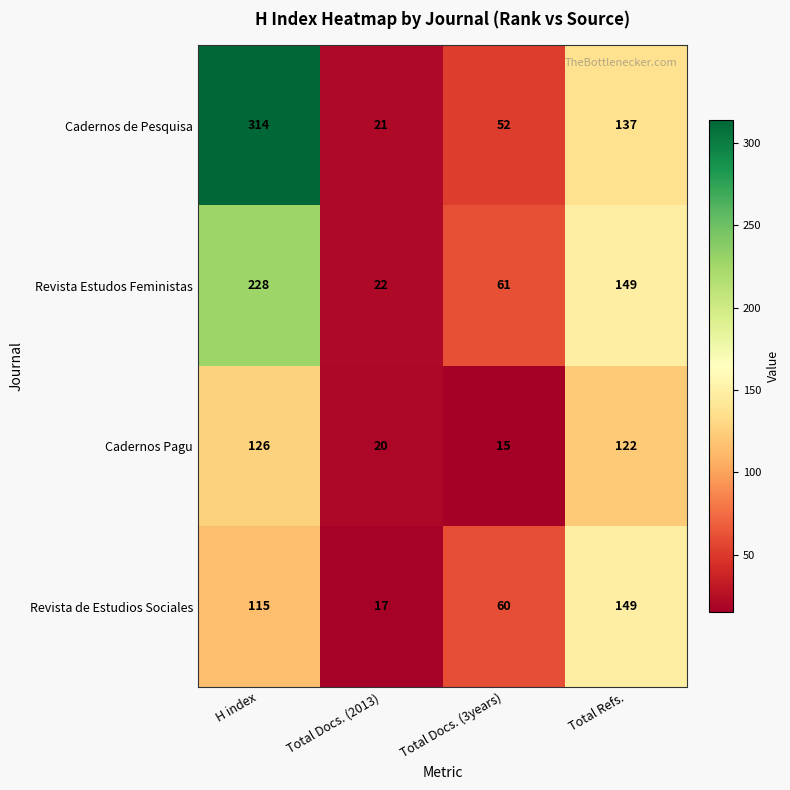

Which series has the largest range (max minus min)?

Cadernos de Pesquisa